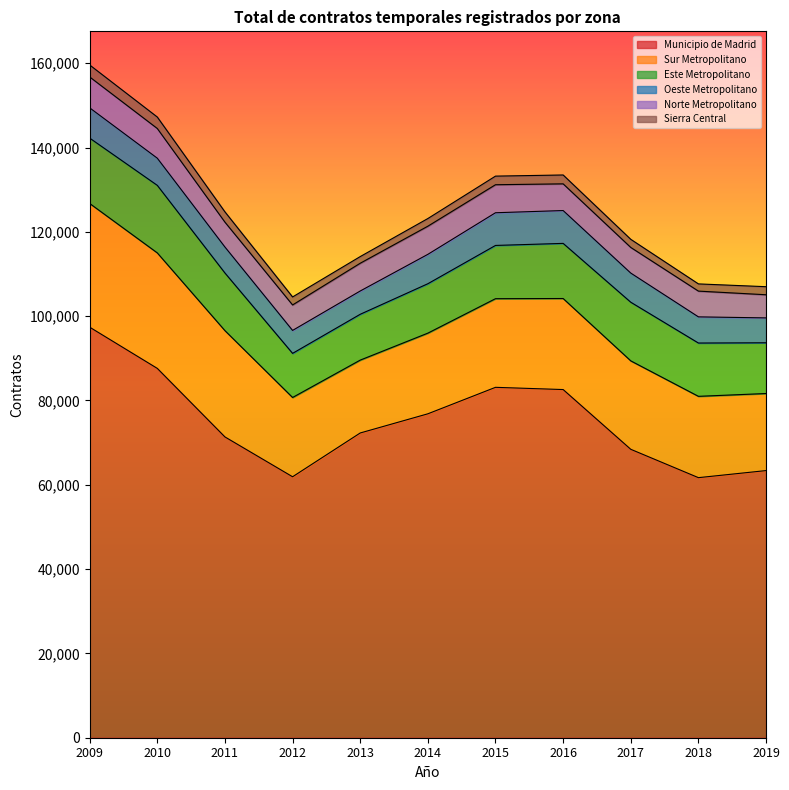

True or false: Sierra Central has a value of 2439 at 2011.

True